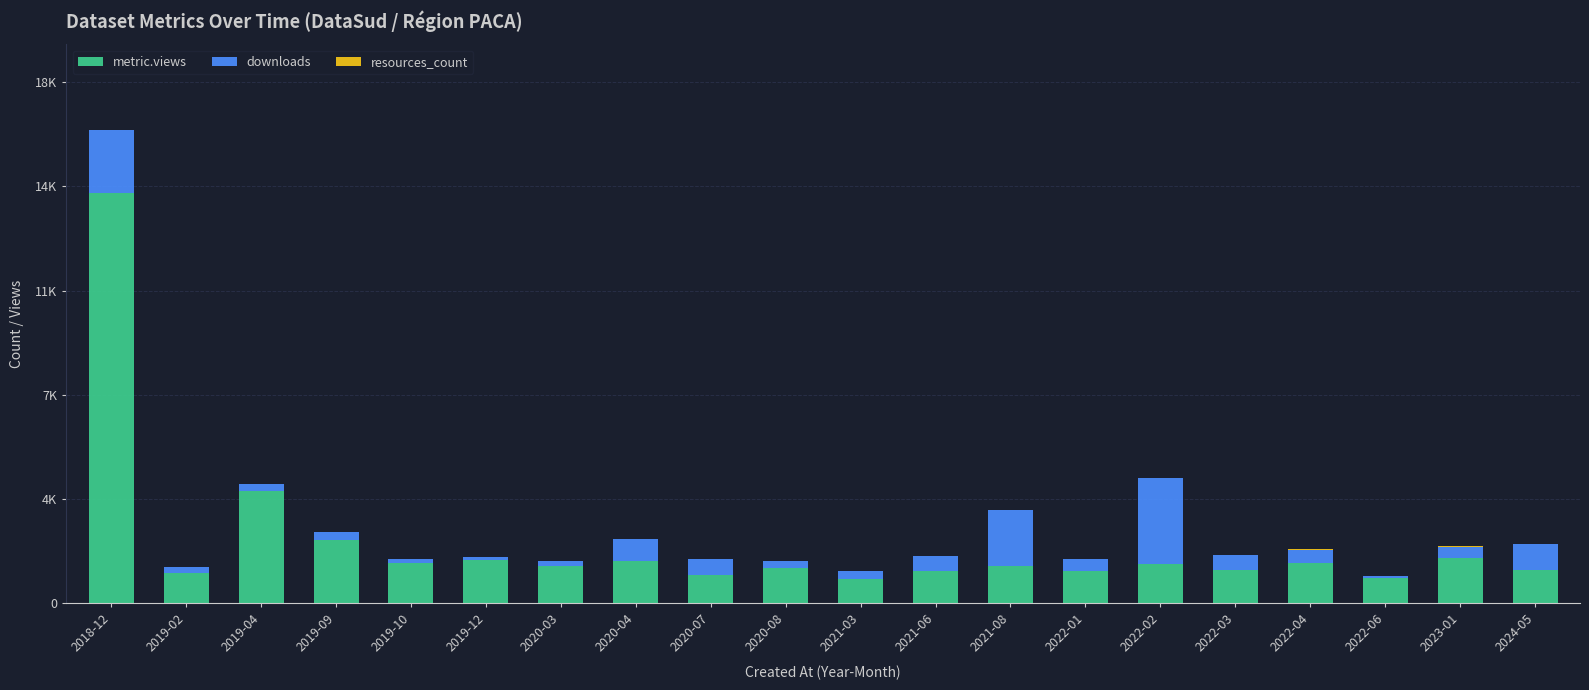

Where is metric.views nearest to the value 7558?

2019-04